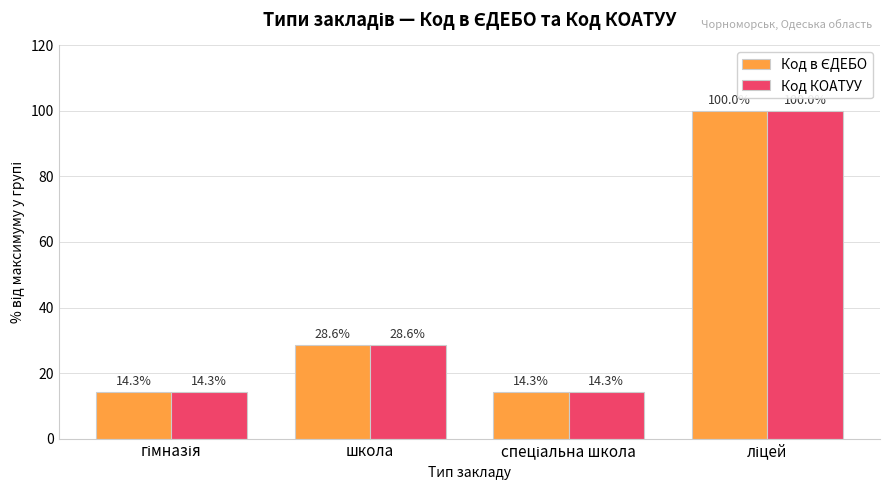

Where is Код КОАТУУ nearest to the value 57?

школа